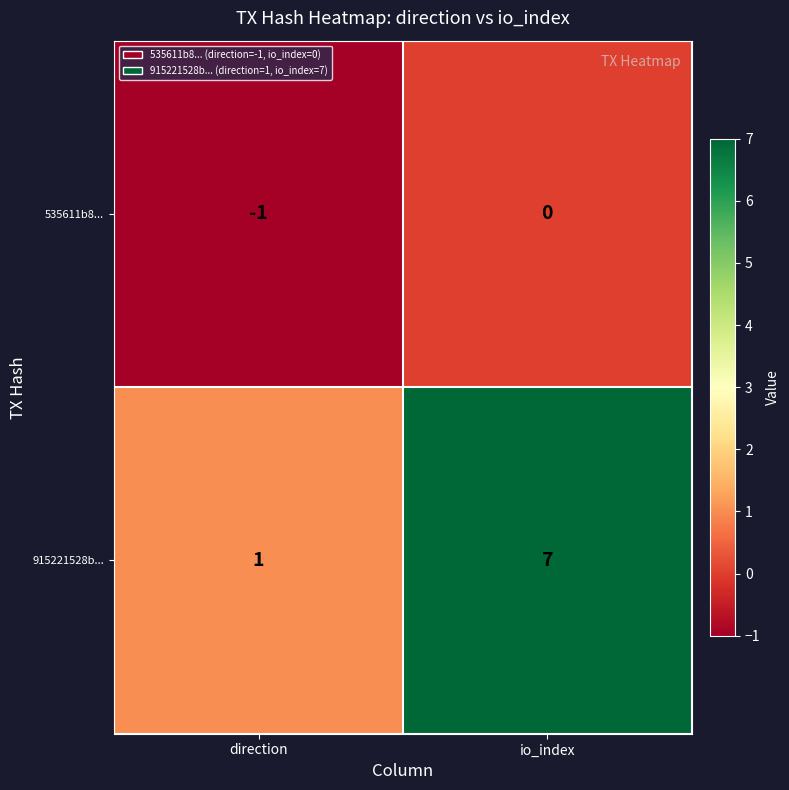

Which category has the highest value in the 915221528b... series?

io_index